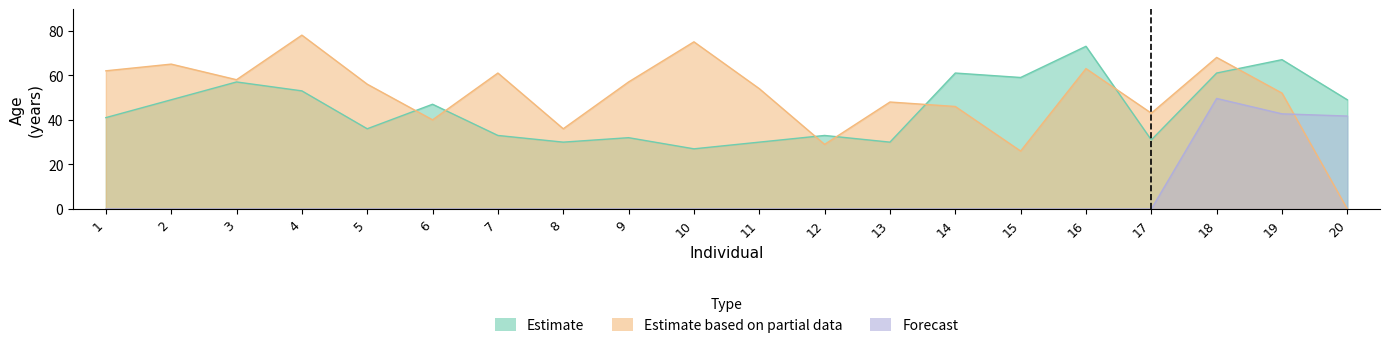

What is the difference between the highest and lowest values at 12?

33.0